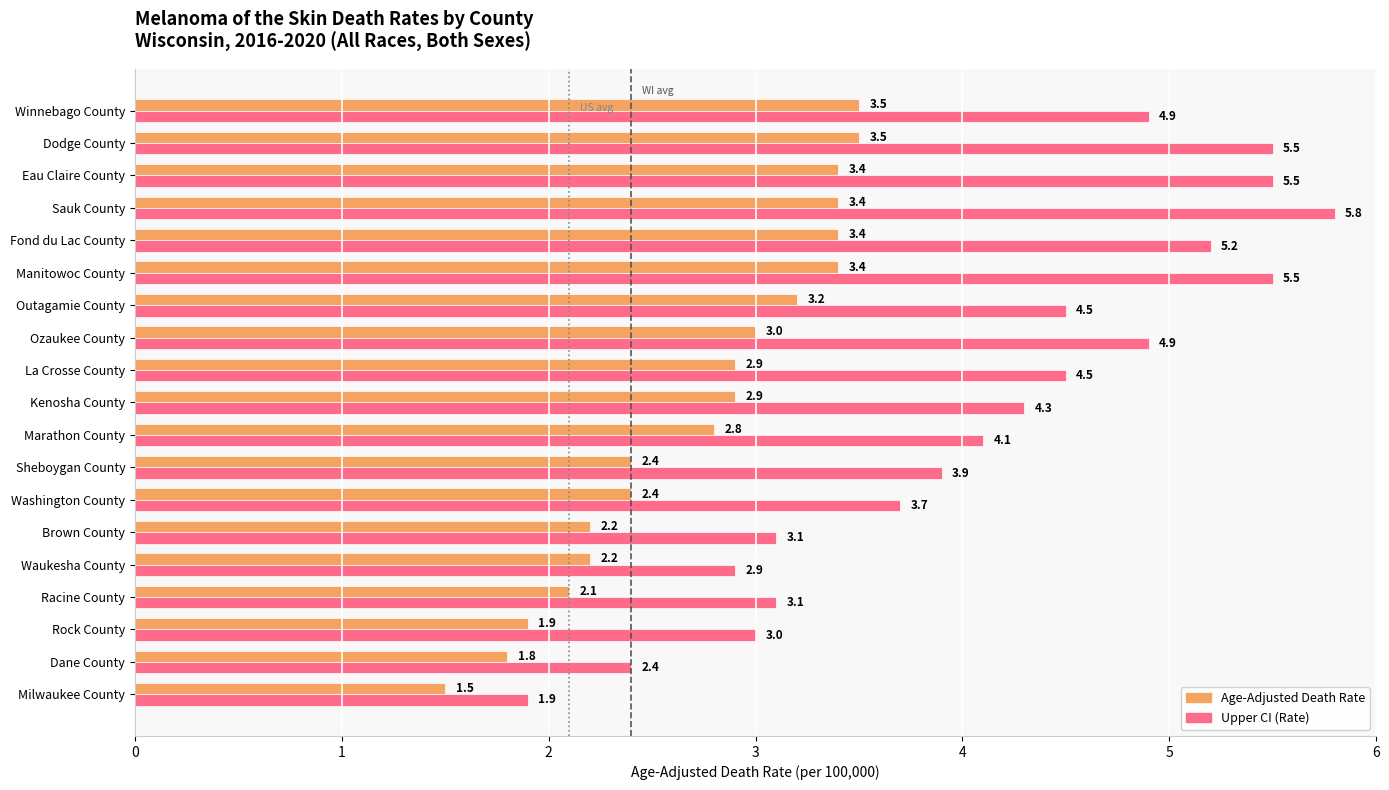

Which series has the largest range (max minus min)?

Upper CI (Rate)